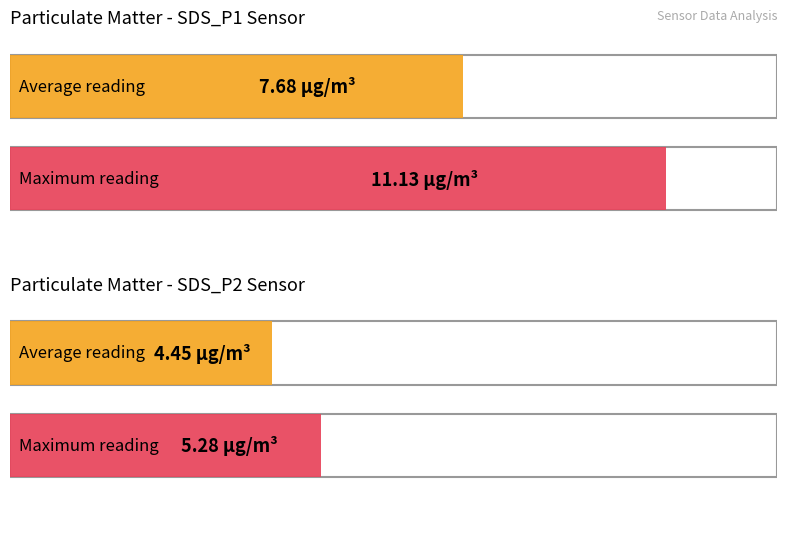

How many bars are there in each group?

2